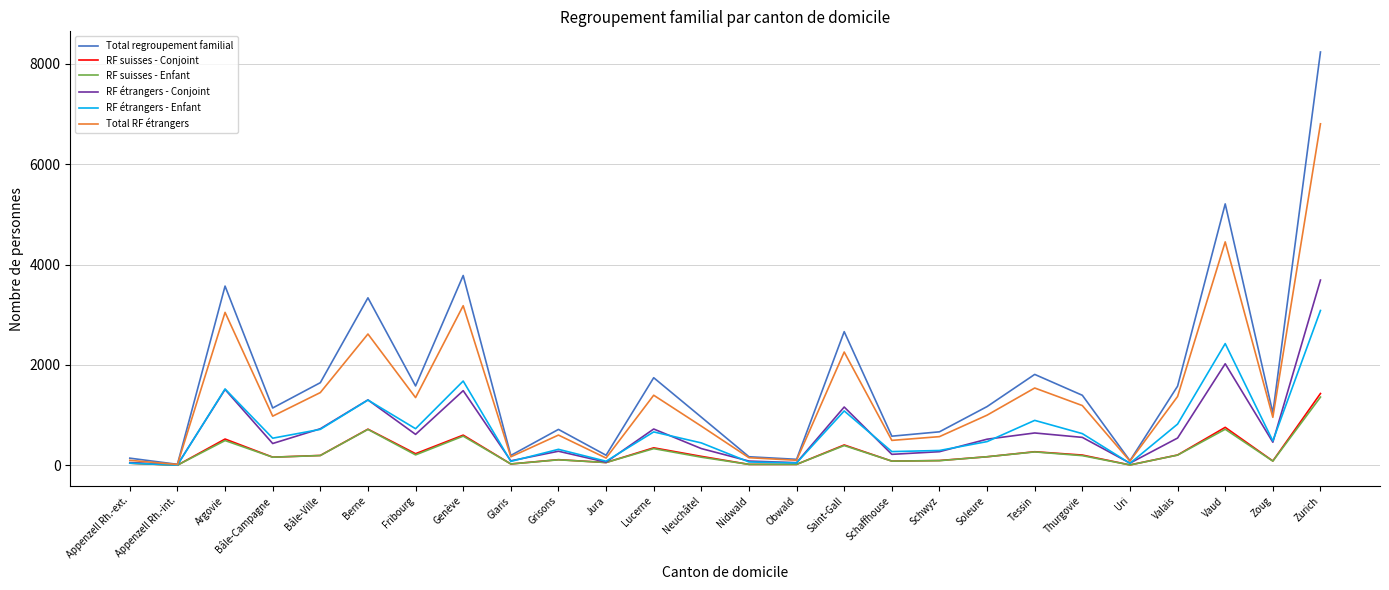

What position from the left is Appenzell Rh.-int.?

2